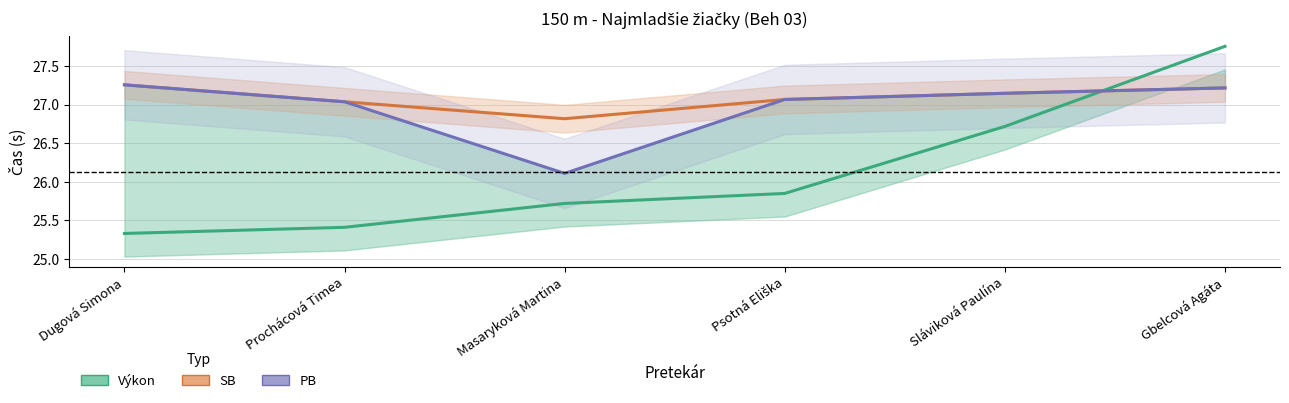

What is the label of the 3rd point from the left?

Masaryková Martina